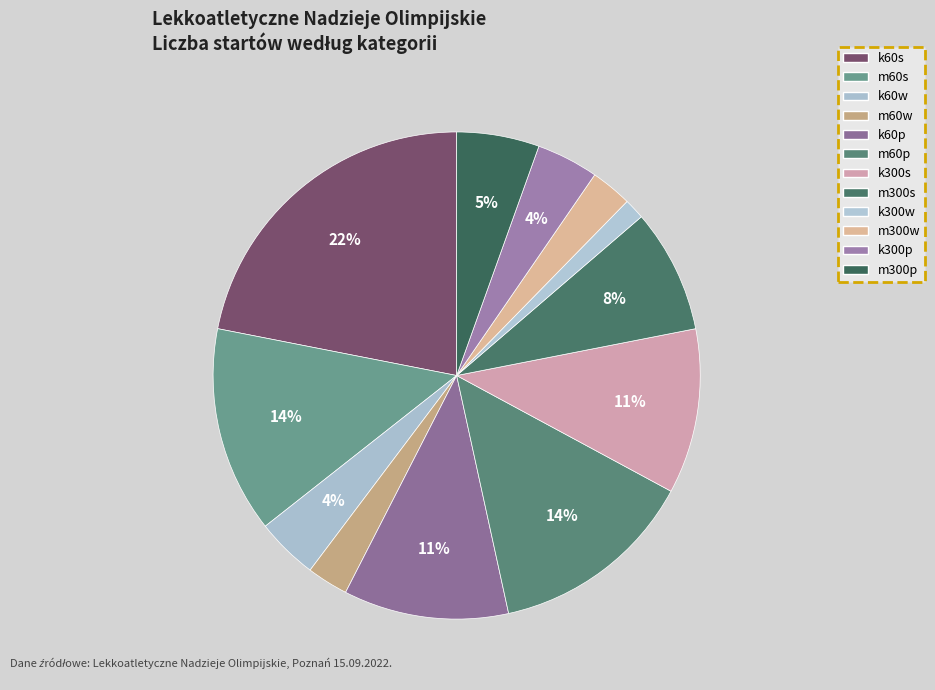

Is k60p the majority of the pie?

No